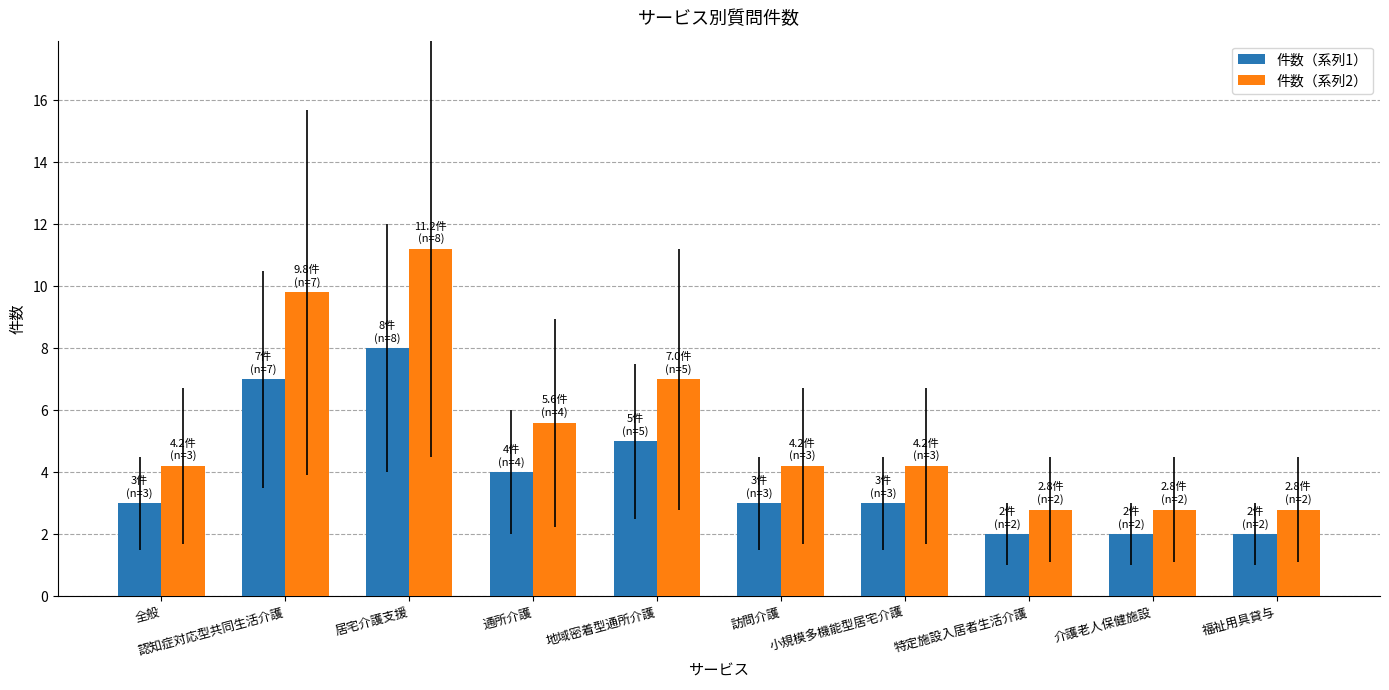

What is the spread (max minus min) of values at 認知症対応型共同生活介護?

2.8